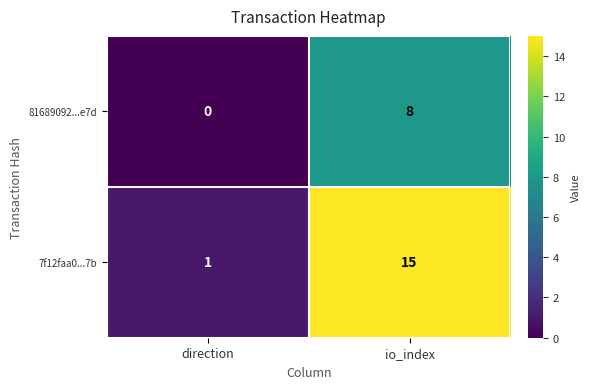

What is the maximum value shown in the chart?

15